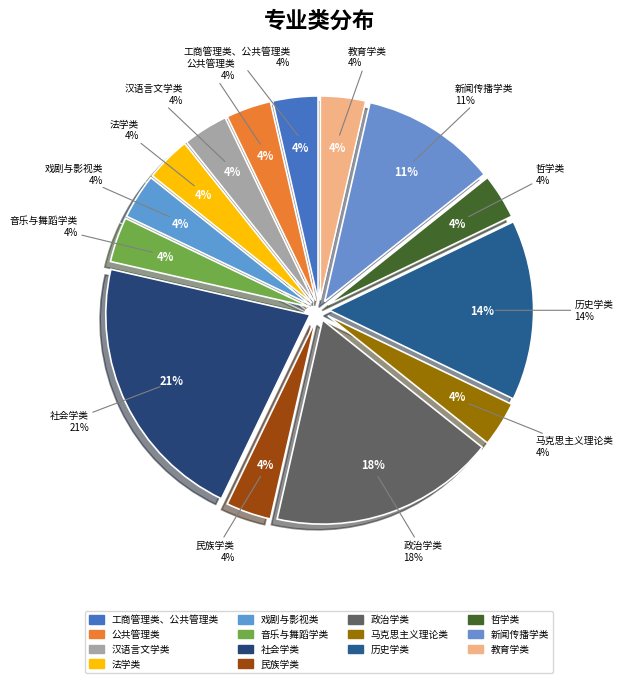

What percentage do 社会学类 and 民族学类 together represent?

25.0%